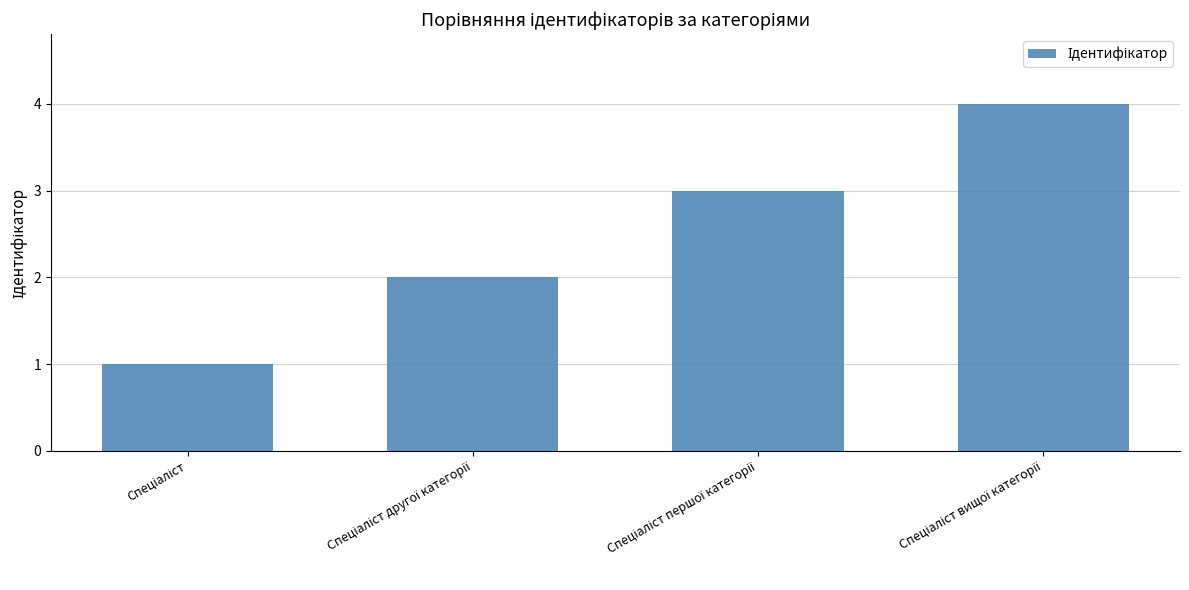

What is the difference between the maximum and minimum values?

3